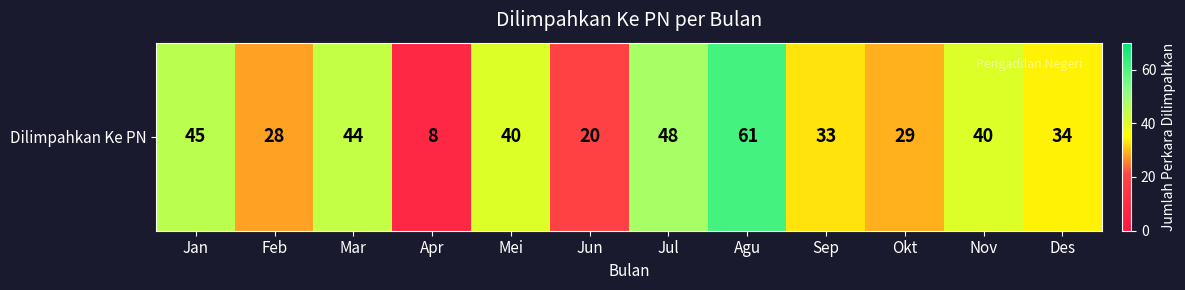

How many data points are above 40?

4